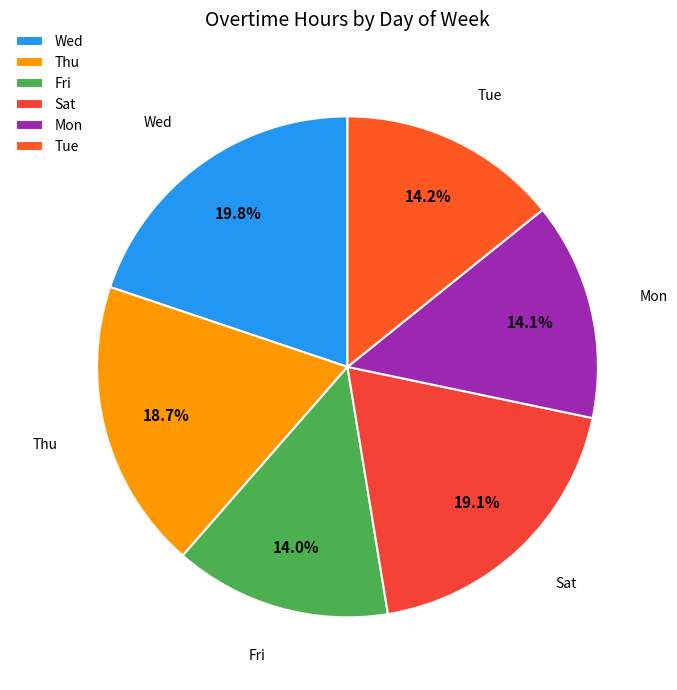

Do Wed and Tue together represent more than half of the pie?

No